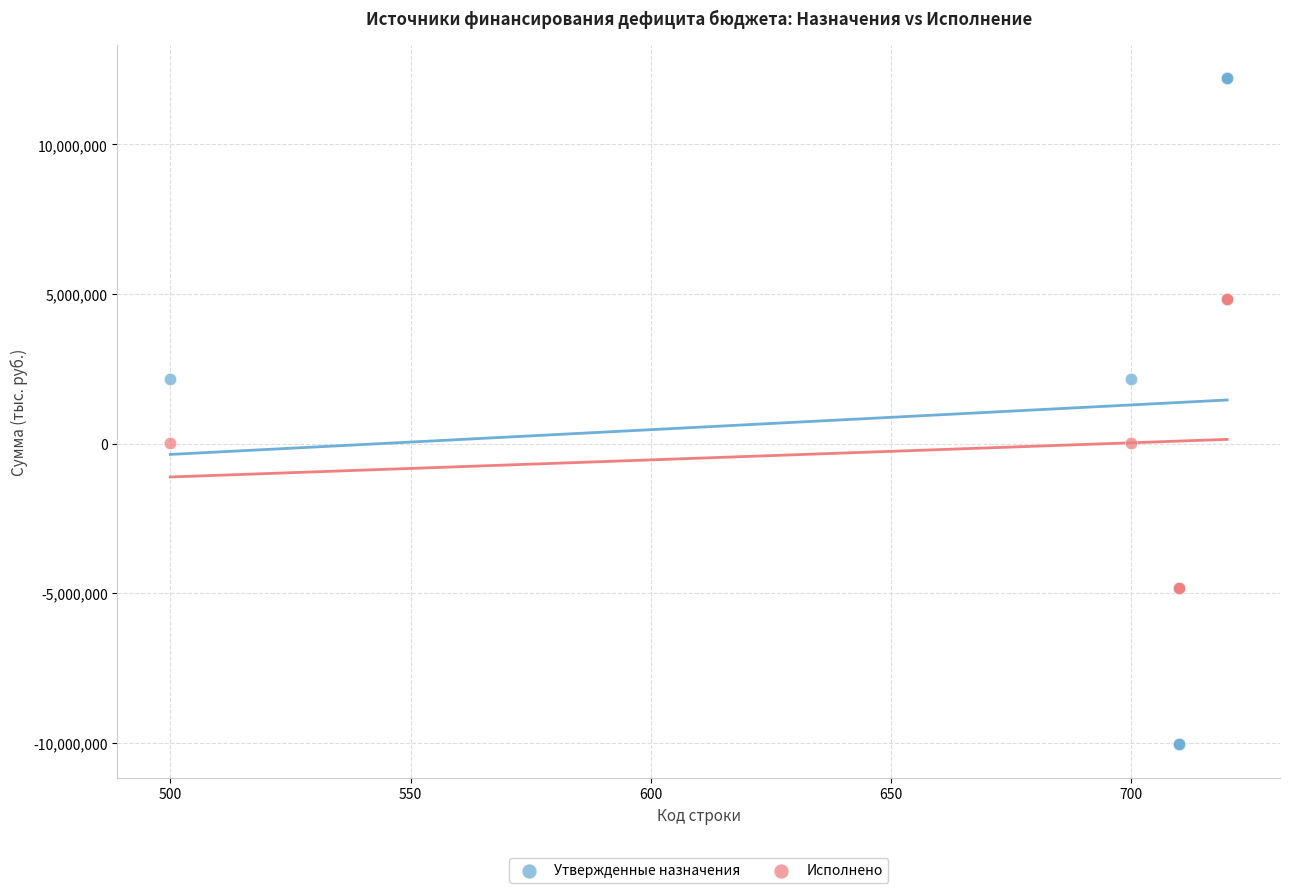

Which series contains the highest Y value?

Утвержденные назначения